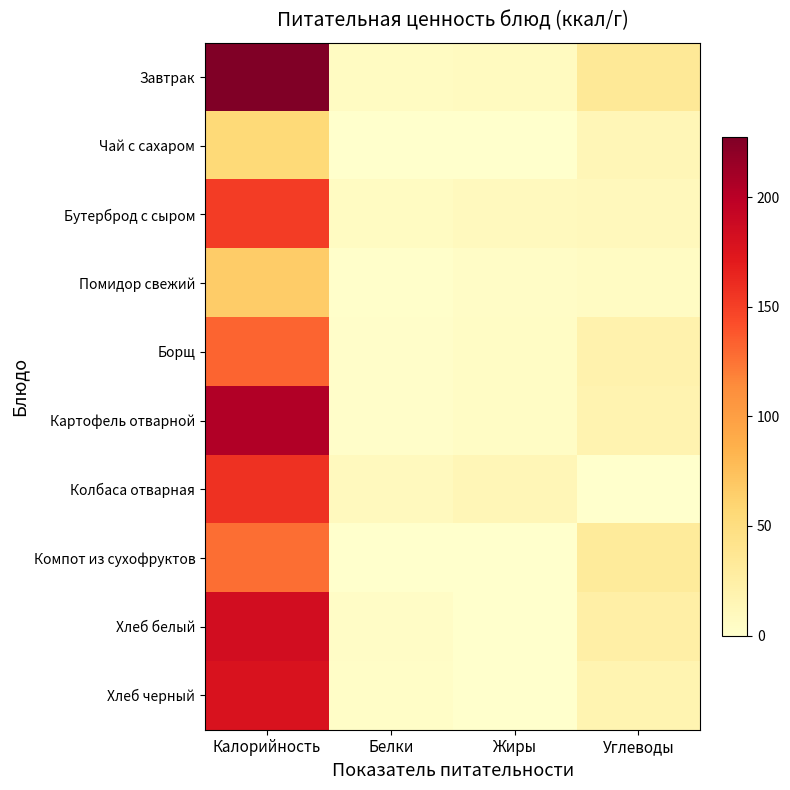

Between Жиры and Белки, which is larger?

Жиры